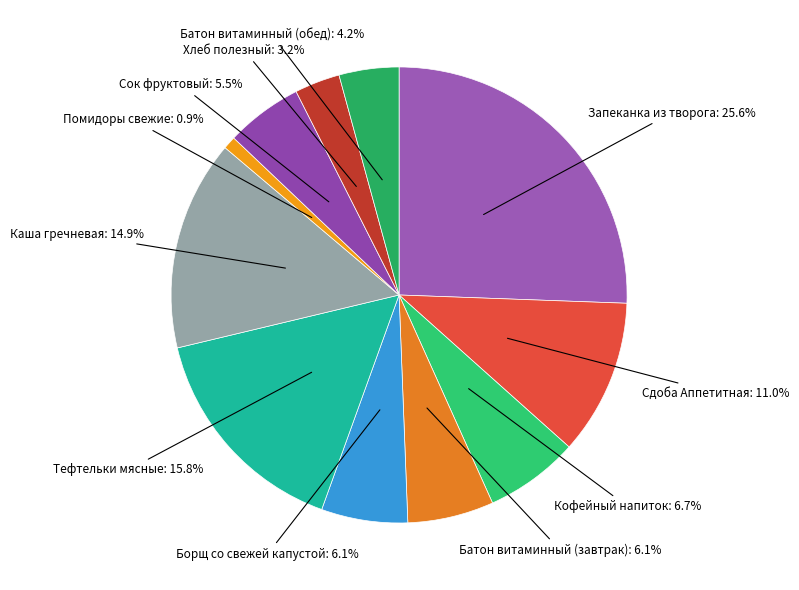

Does any single category account for the majority?

No